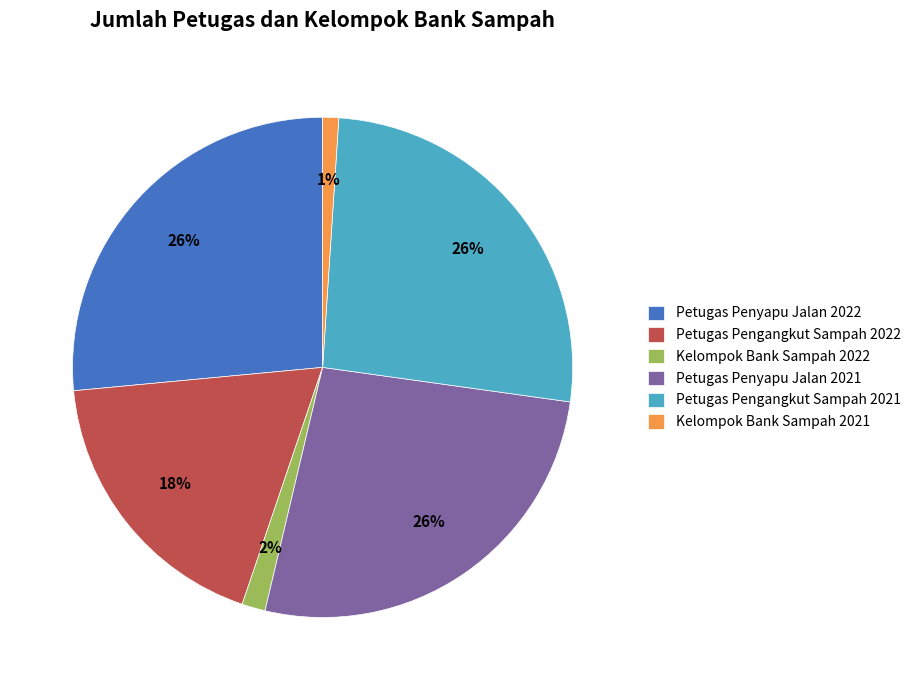

The Petugas Penyapu Jalan 2021 slice represents 41% of the pie. True or false?

False